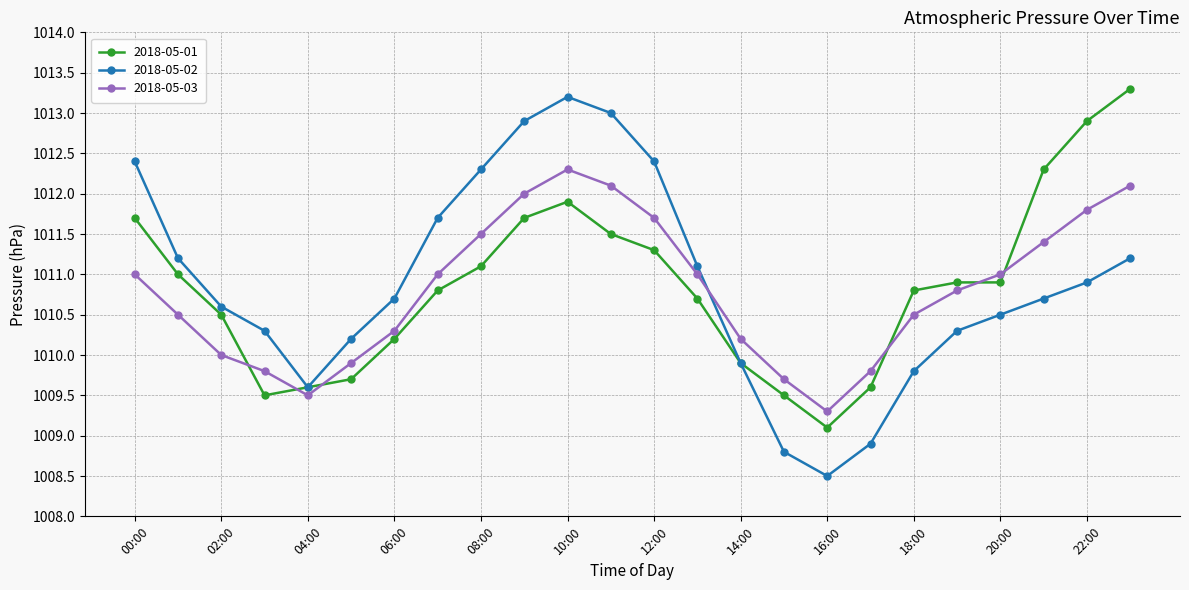

What is the average value of the 2018-05-01 series?

1010.9